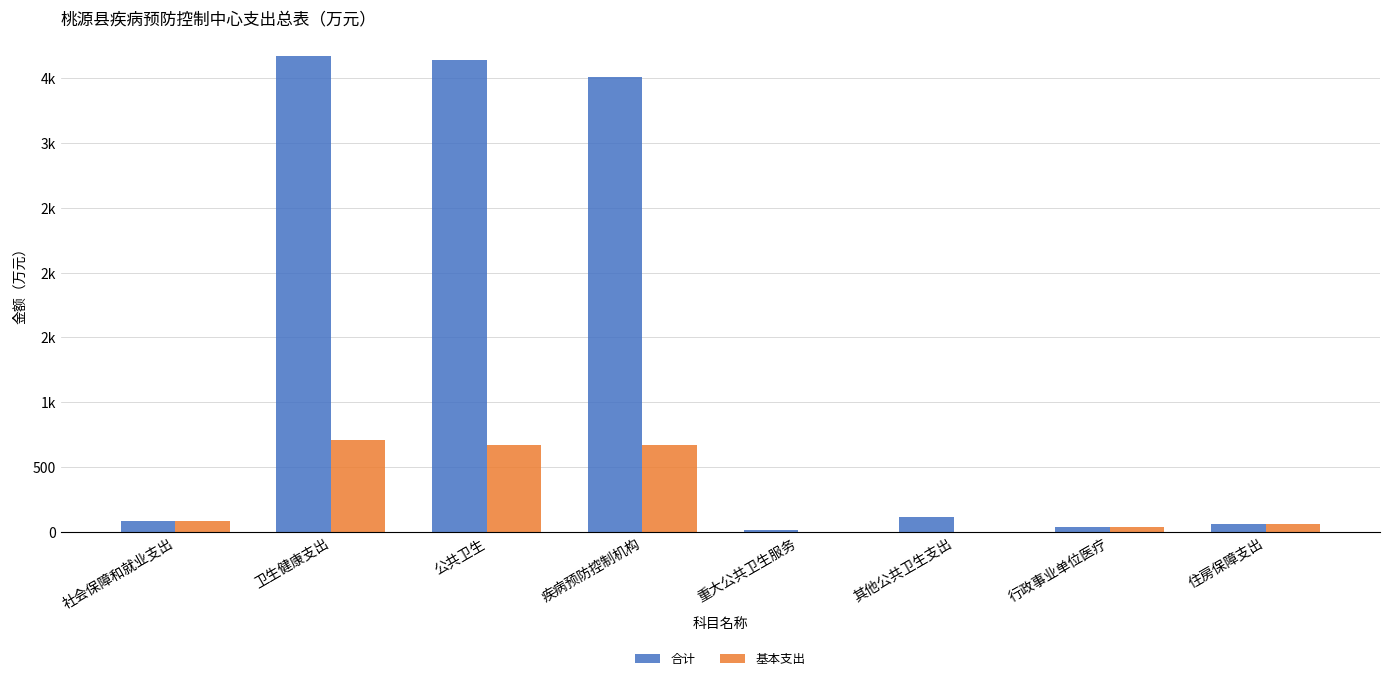

Is the value of 合计 at 公共卫生 greater than the value of 基本支出 at 住房保障支出?

Yes